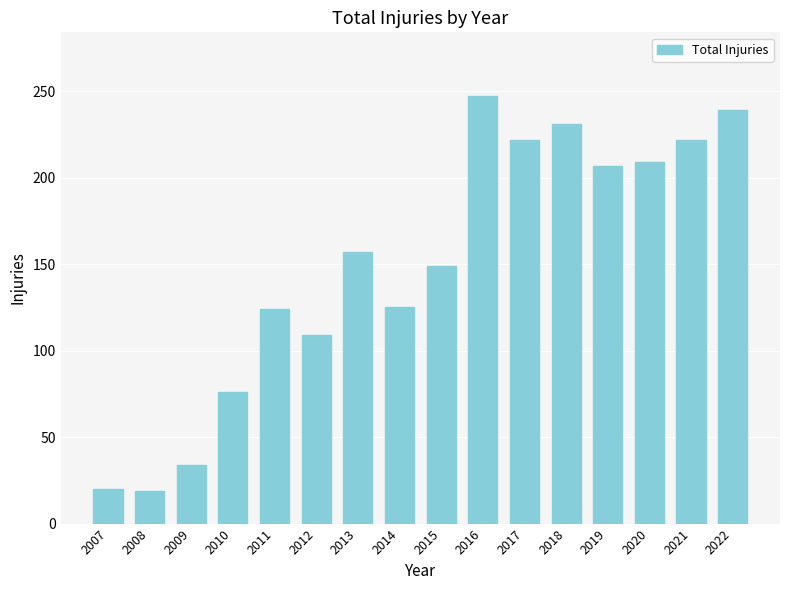

The chart shows a value of 33 at 2007. True or false?

False